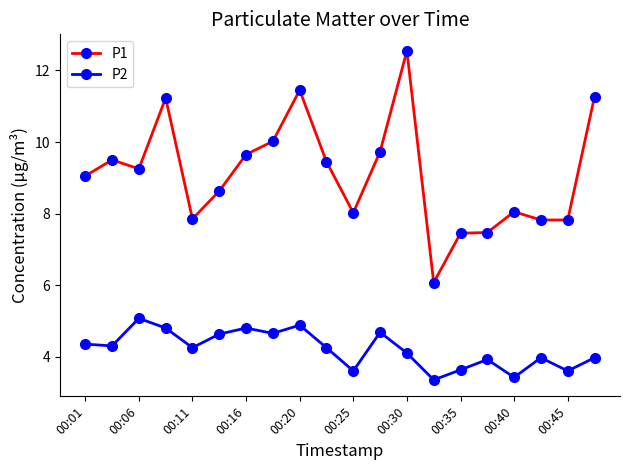

Which series has the largest total across all categories?

P1